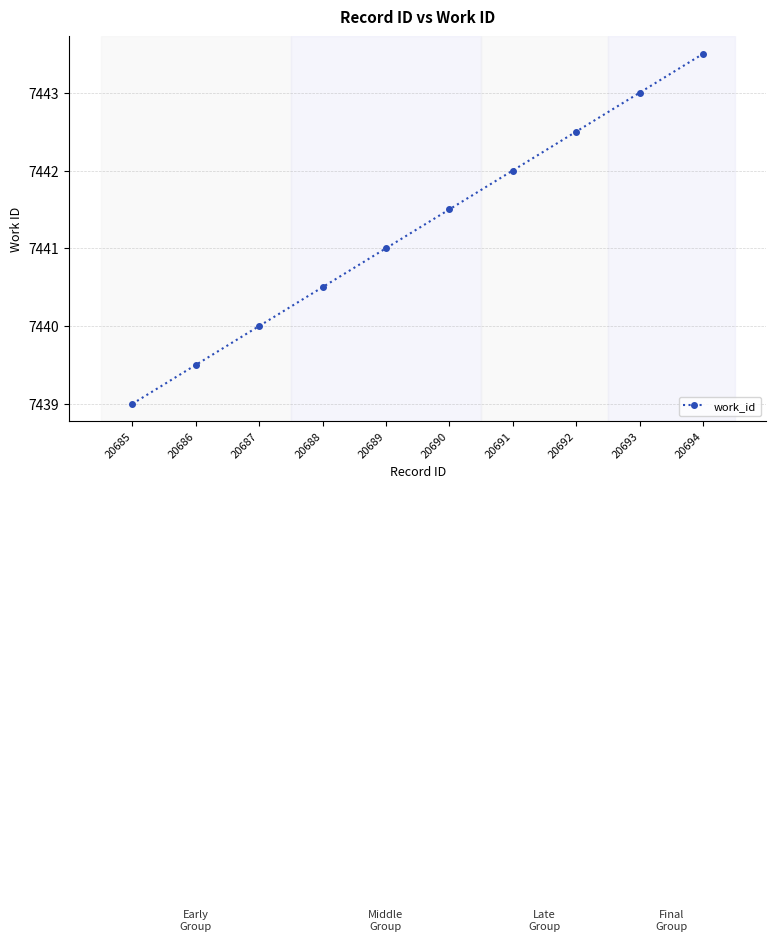

What value does the data have at 20689?

7441.0